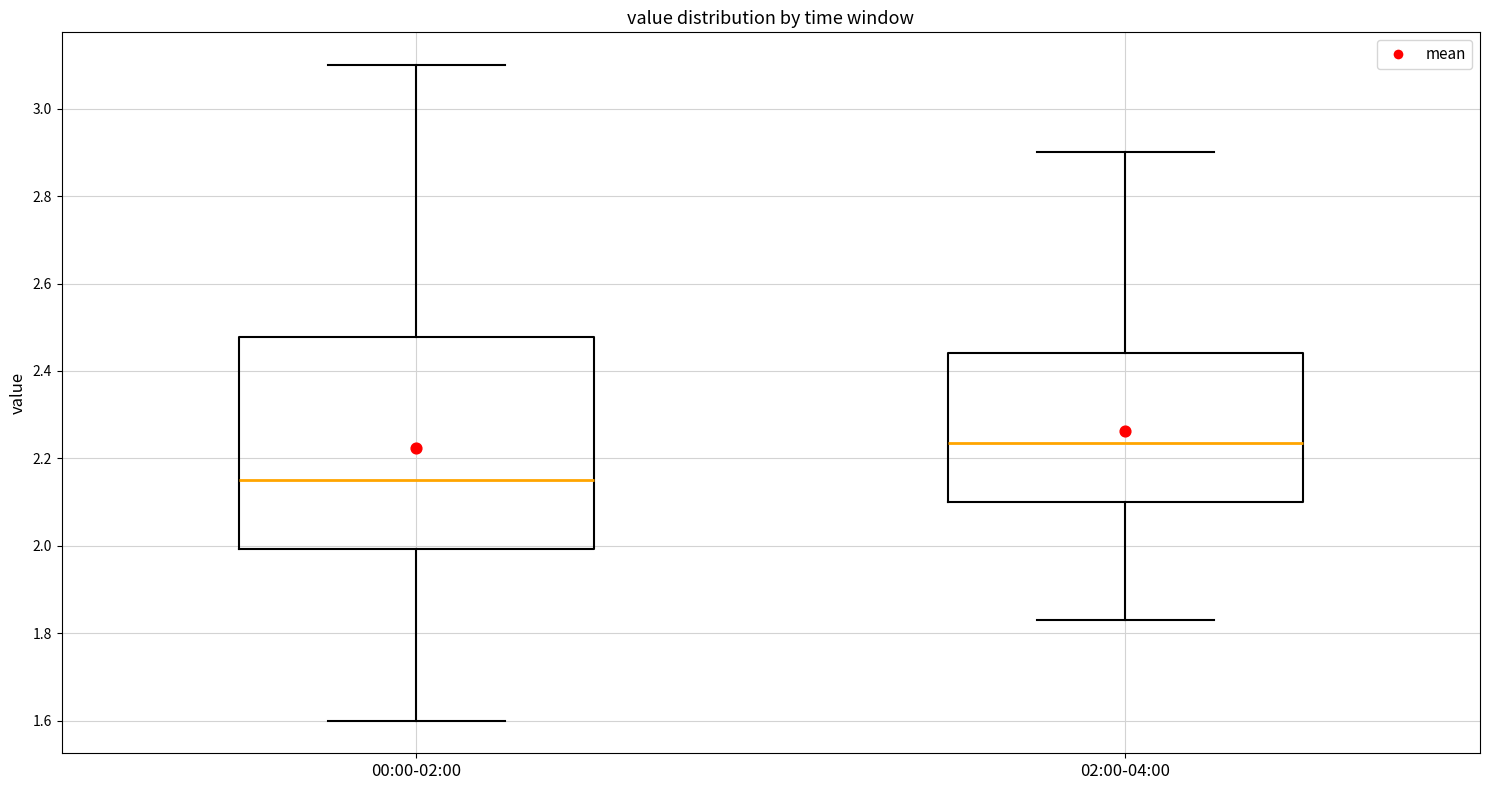

Reading left to right, read every box against the y-axis: the position of its median line, the range the box covers, and the ends of its whiskers. The values are not printed on the chart, so give them approximately, as read against the axis.

00:00-02:00: median 2.16, box 2.00 to 2.48, whiskers 1.60 to 3.10
02:00-04:00: median 2.24, box 2.10 to 2.44, whiskers 1.84 to 2.90